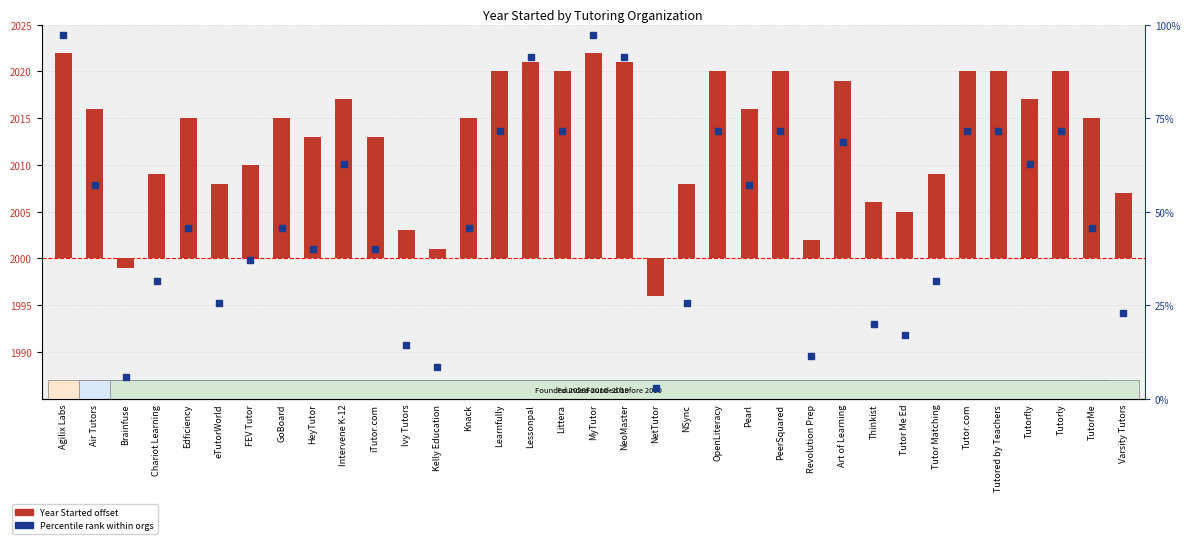

At how many categories does at least one series exceed 3?

34